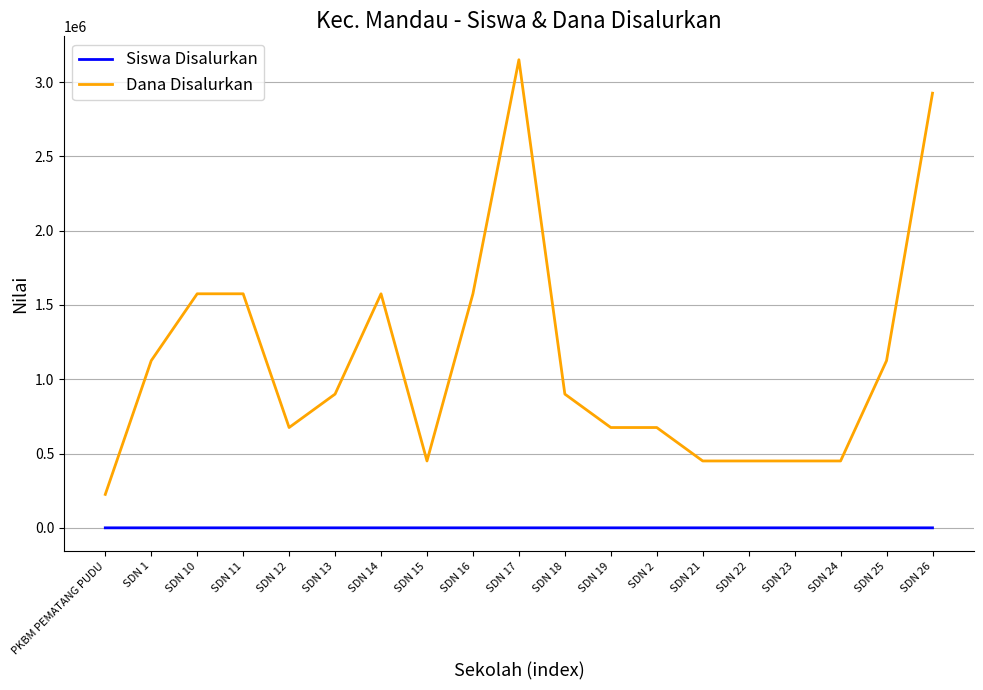

Is it true that Dana Disalurkan equals 716660 at SDN 21?

False